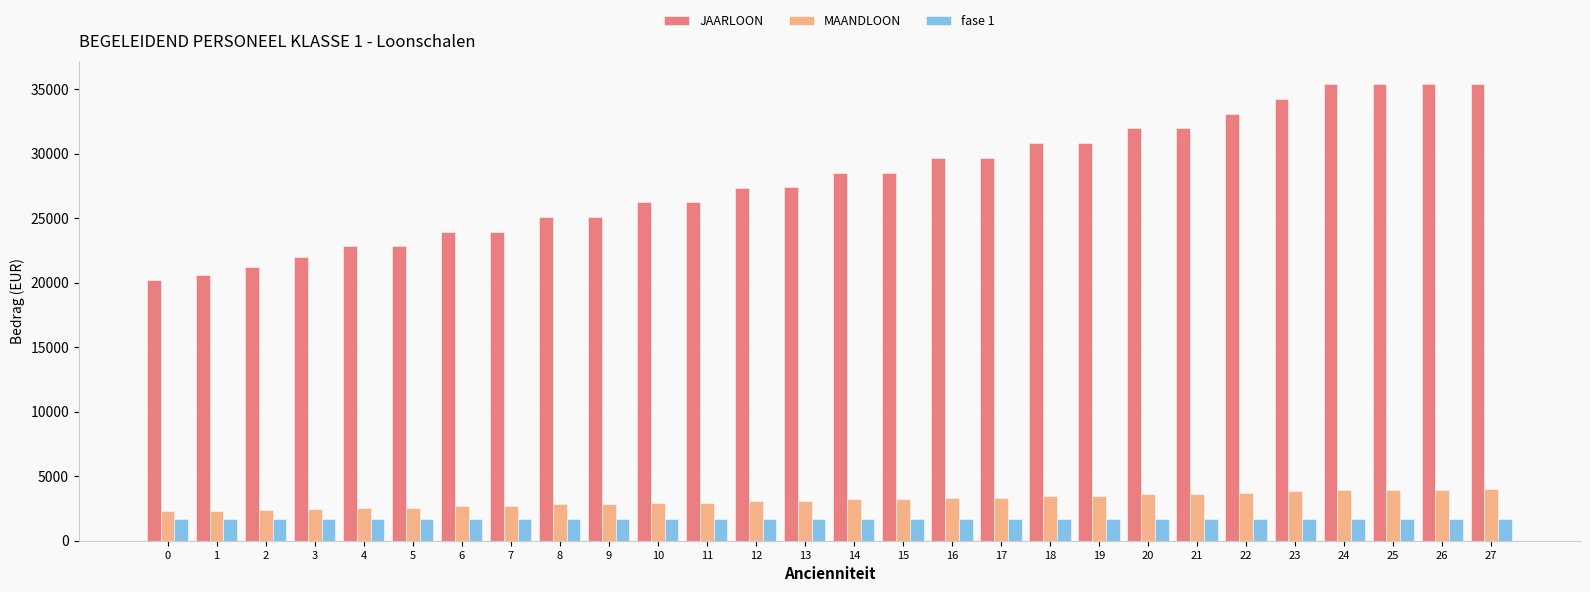

How many data points does each series have?

28